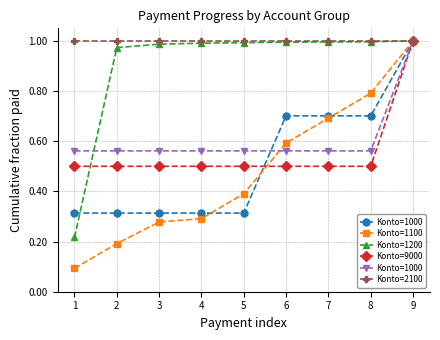

What is the sum of all Konto=2100 values?

9.0